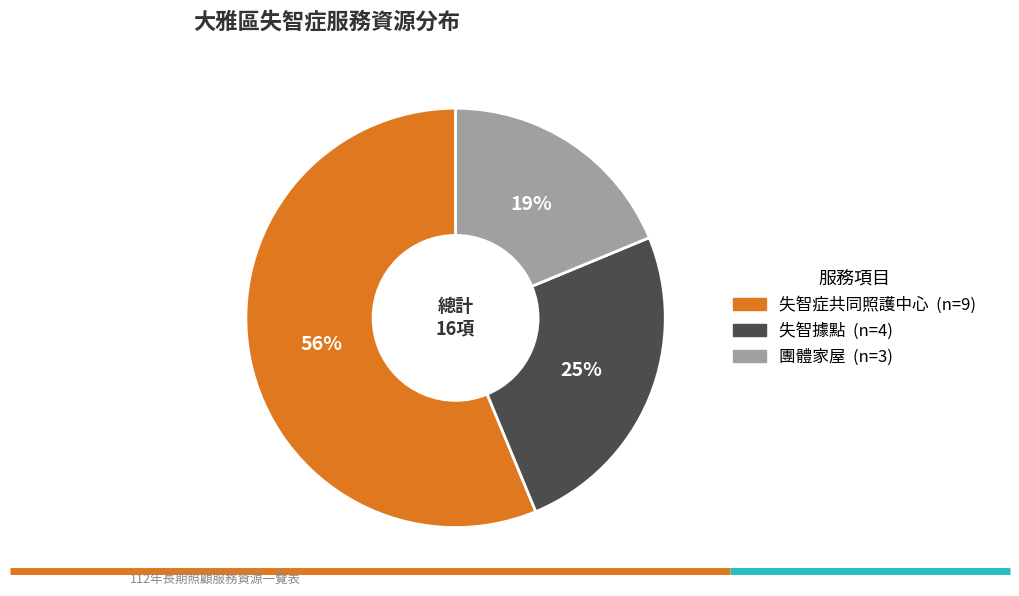

Between 失智據點 and 失智症共同照護中心, which is larger?

失智症共同照護中心